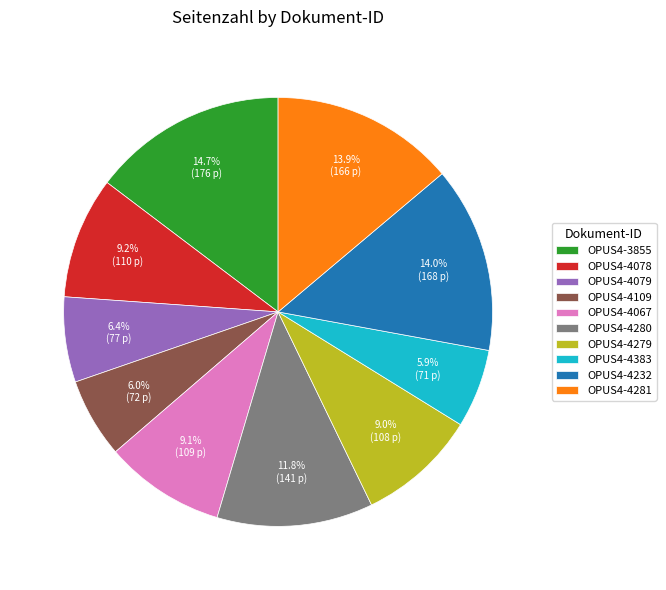

Does any single category account for the majority?

No